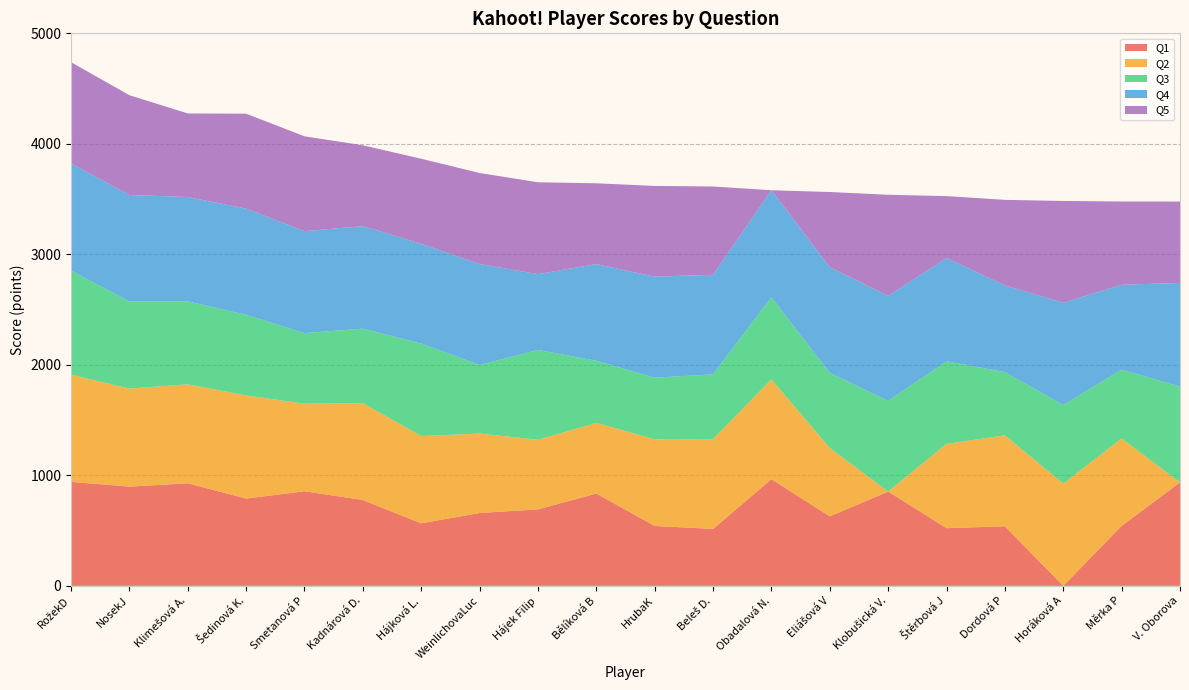

Reading right to left, transcribe all the data shown in this chart.

Q1: 936	543	0	539	522	853	629	965	515	542	835	692	659	566	777	856	790	928	898	941
Q2: 0	791	925	823	763	0	618	903	813	784	640	630	719	790	876	793	933	896	887	970
Q3: 868	623	712	573	747	821	680	744	586	558	562	813	621	837	675	638	730	751	788	943
Q4: 937	768	925	784	935	950	957	968	901	914	875	686	913	903	927	923	961	944	964	969
Q5: 737	753	921	774	560	915	680	0	799	821	731	831	824	769	732	858	859	756	903	916